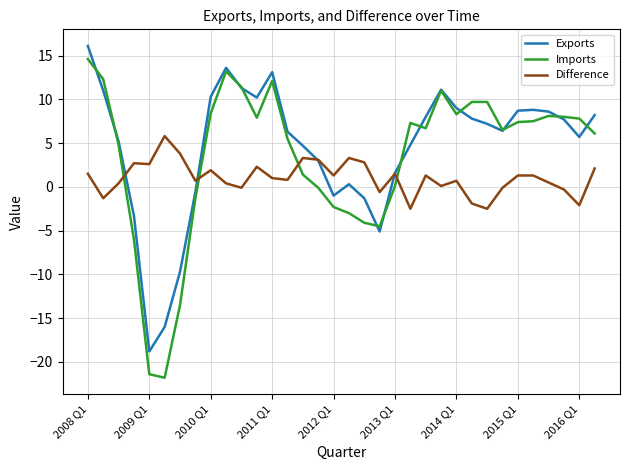

What is the sum of all Imports values?

117.8